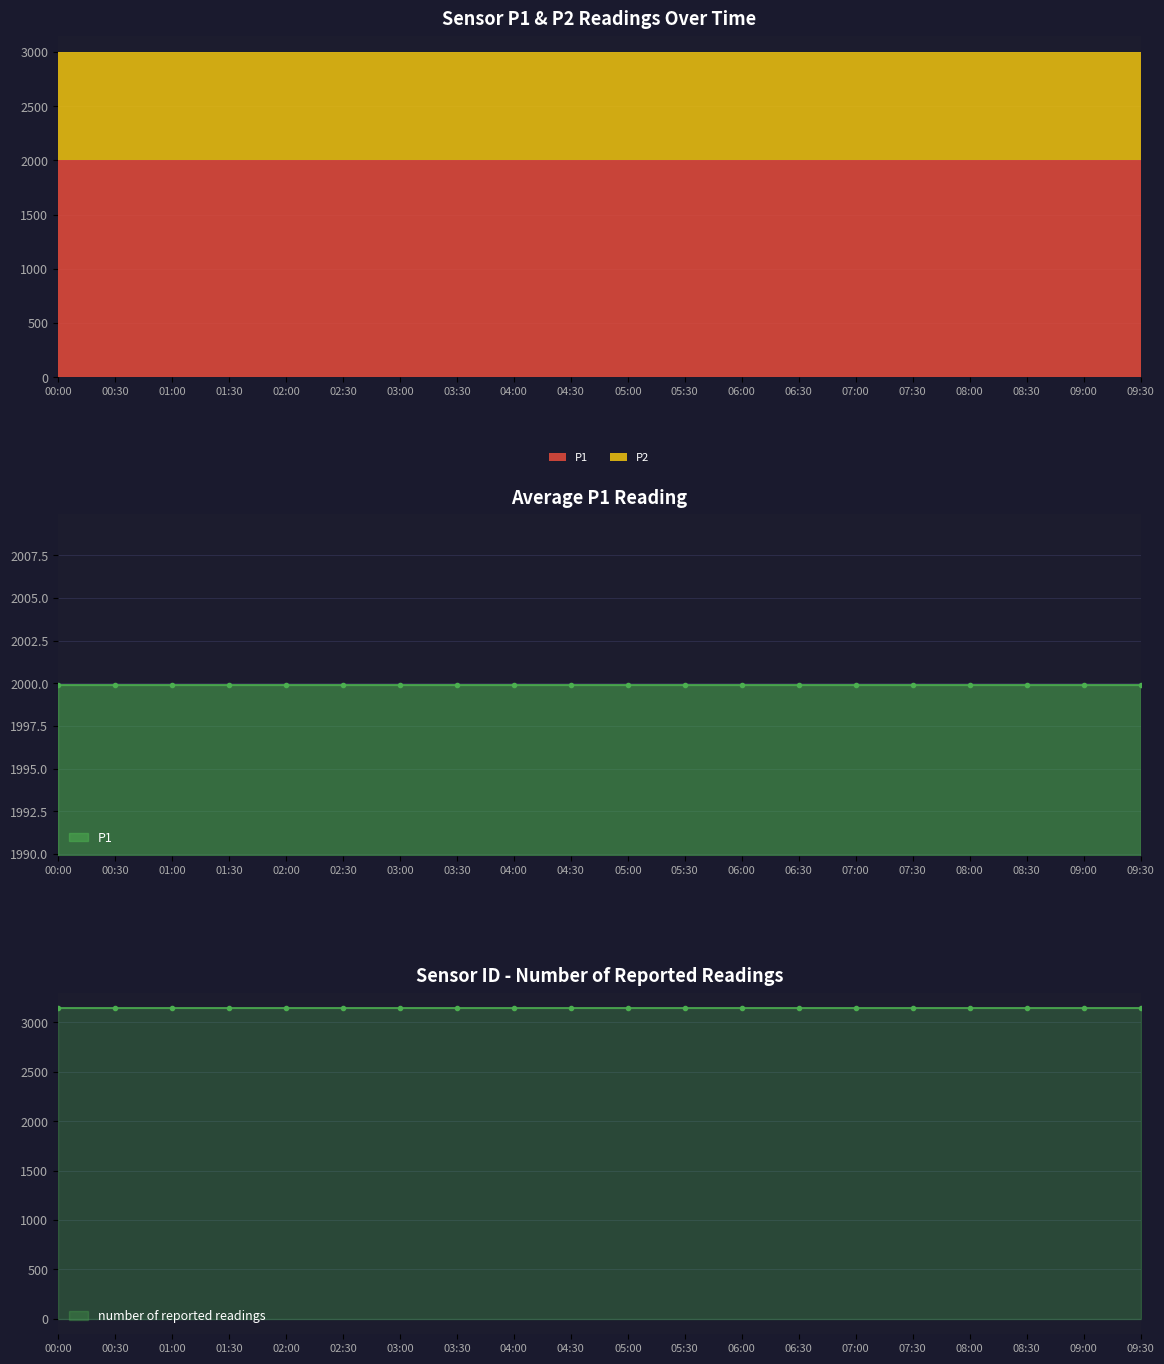

How many lines are shown in the chart?

2